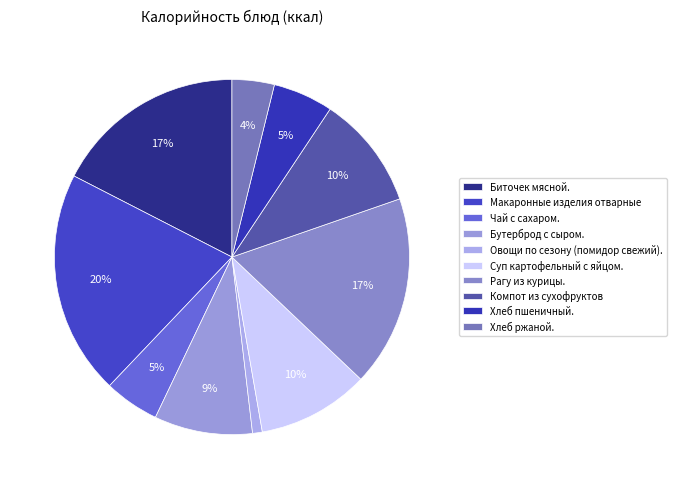

Do Суп картофельный с яйцом. and Компот из сухофруктов together represent more than half of the pie?

No